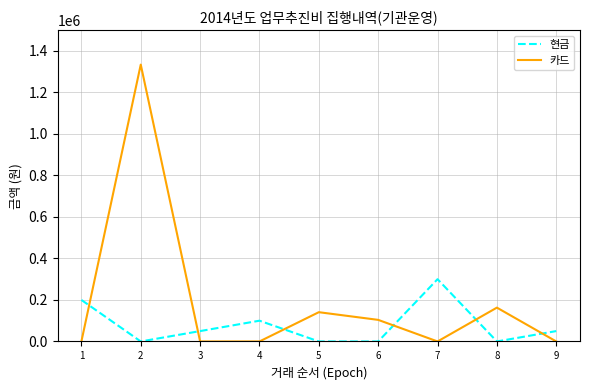

The value of 카드 at 4 is -551142. True or false?

False